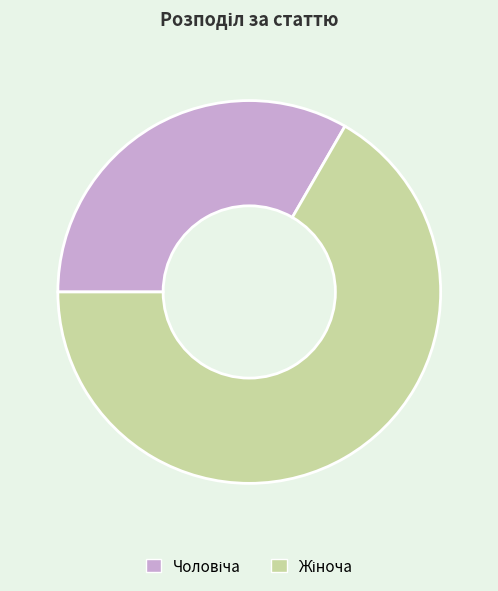

Is there a majority slice in this chart?

Yes